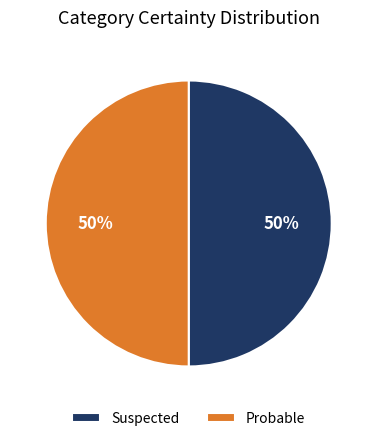

To the nearest percent, what portion does Probable represent?

50%